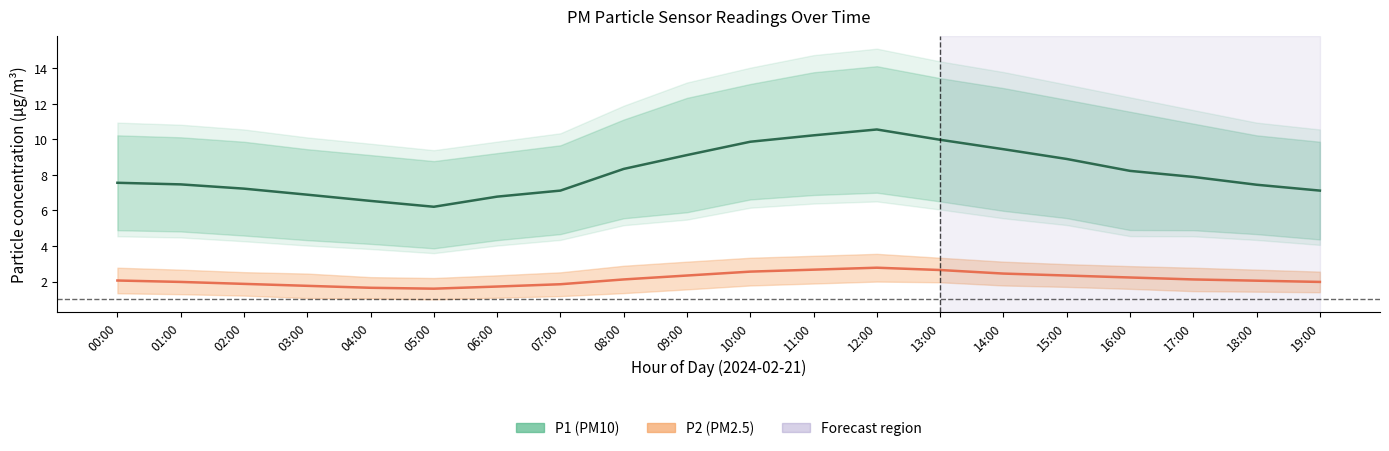

Reading left to right, extract all data points from this chart.

P1: 7.6	7.5	7.2	6.9	6.5	6.2	6.8	7.1	8.3	9.1	9.9	10.2	10.6	10.0	9.4	8.9	8.2	7.9	7.5	7.1
P2: 2.1	2.0	1.9	1.8	1.6	1.6	1.7	1.9	2.1	2.3	2.6	2.7	2.8	2.6	2.5	2.3	2.2	2.1	2.0	2.0